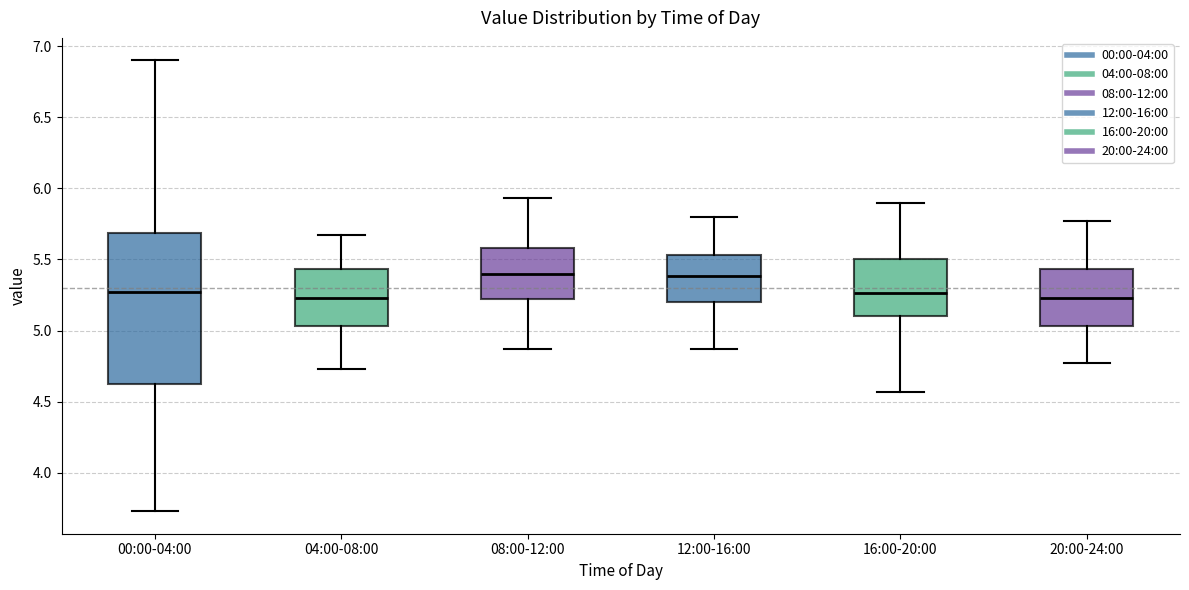

Reading left to right, read every box against the y-axis: the position of its median line, the range the box covers, and the ends of its whiskers. The values are not printed on the chart, so give them approximately, as read against the axis.

00:00-04:00: median 5.25, box 4.60 to 5.70, whiskers 3.75 to 6.90
04:00-08:00: median 5.25, box 5.05 to 5.45, whiskers 4.75 to 5.65
08:00-12:00: median 5.40, box 5.20 to 5.60, whiskers 4.85 to 5.95
12:00-16:00: median 5.40, box 5.20 to 5.55, whiskers 4.85 to 5.80
16:00-20:00: median 5.25, box 5.10 to 5.50, whiskers 4.55 to 5.90
20:00-24:00: median 5.25, box 5.05 to 5.45, whiskers 4.75 to 5.75